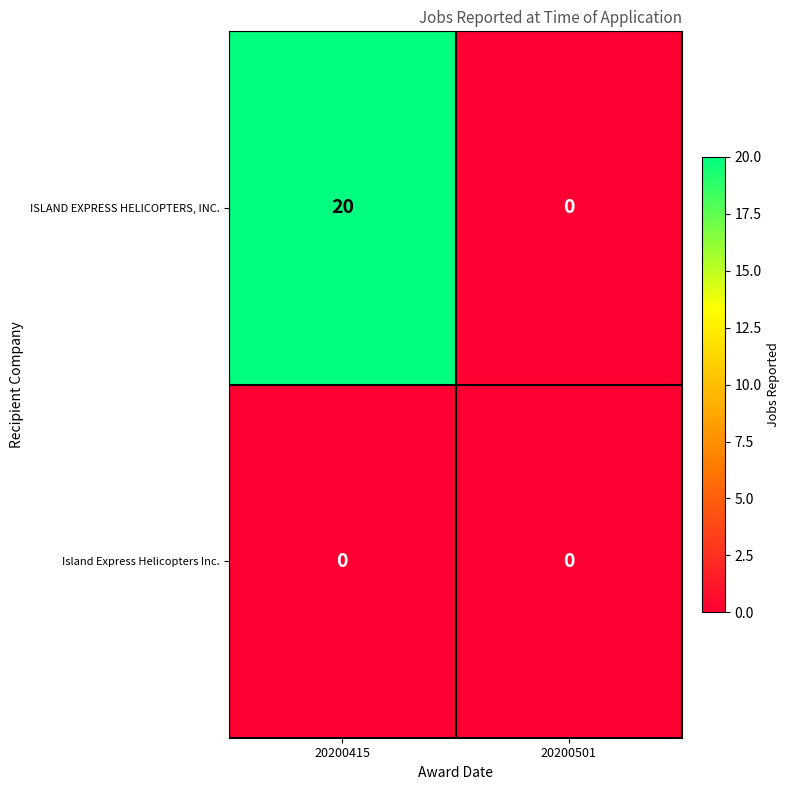

Between 20200415 and 20200501, which series saw the biggest shift?

ISLAND EXPRESS HELICOPTERS, INC.